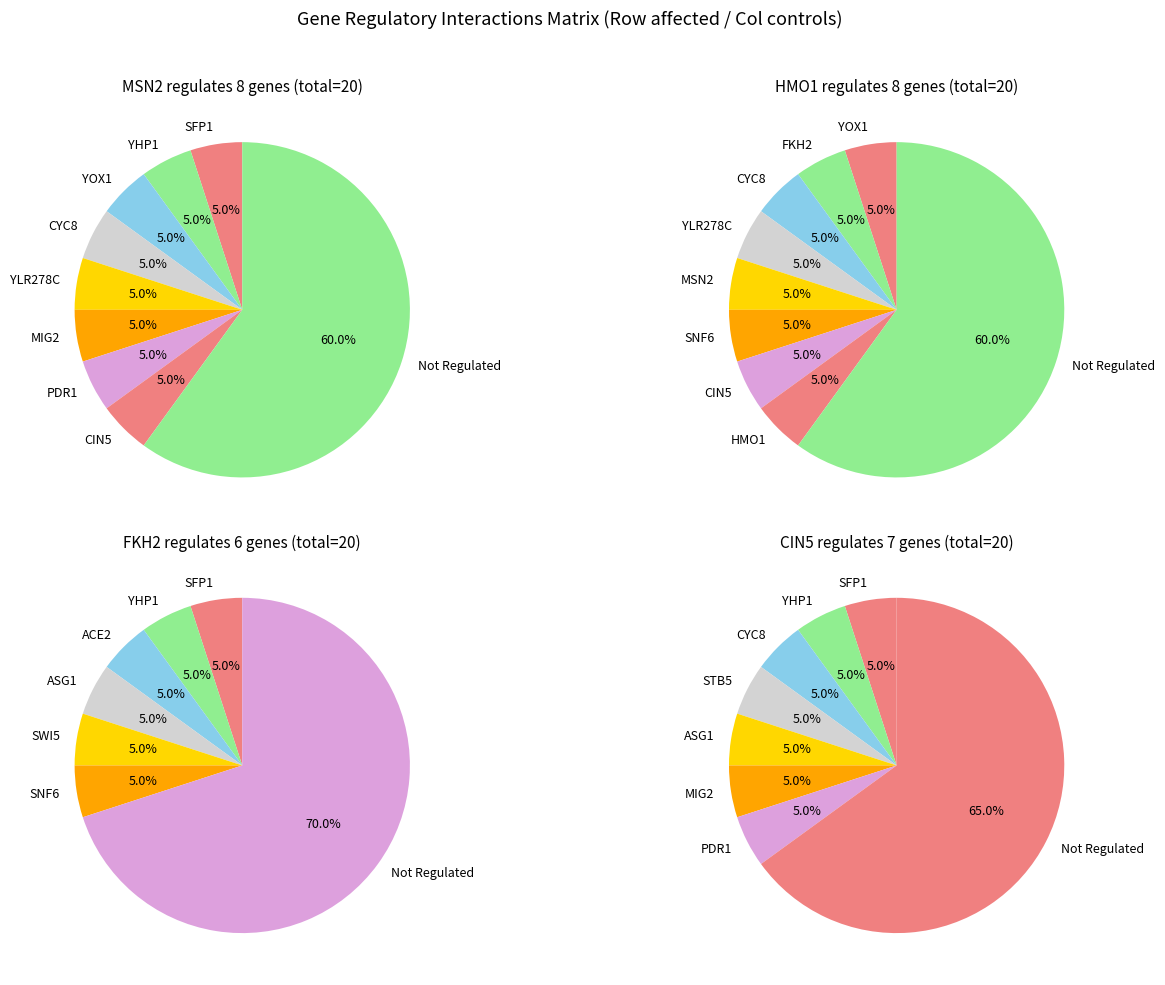

What is the smallest slice in the pie chart?

SFP1